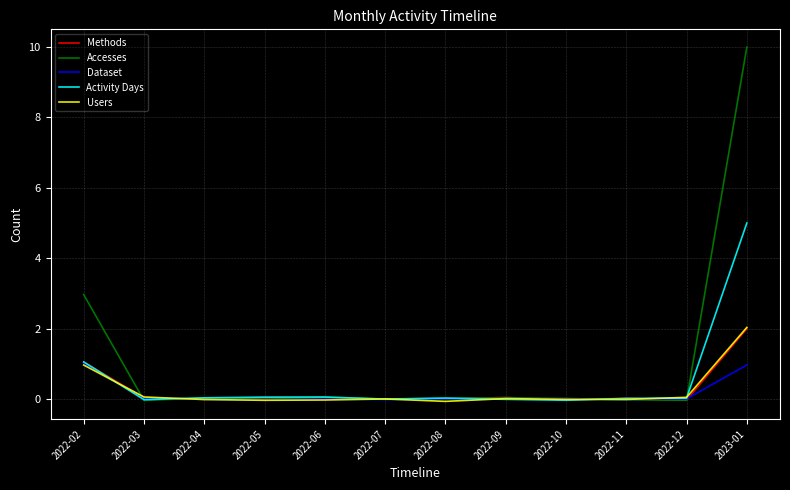

At which category does Dataset reach its first local peak?

2022-06